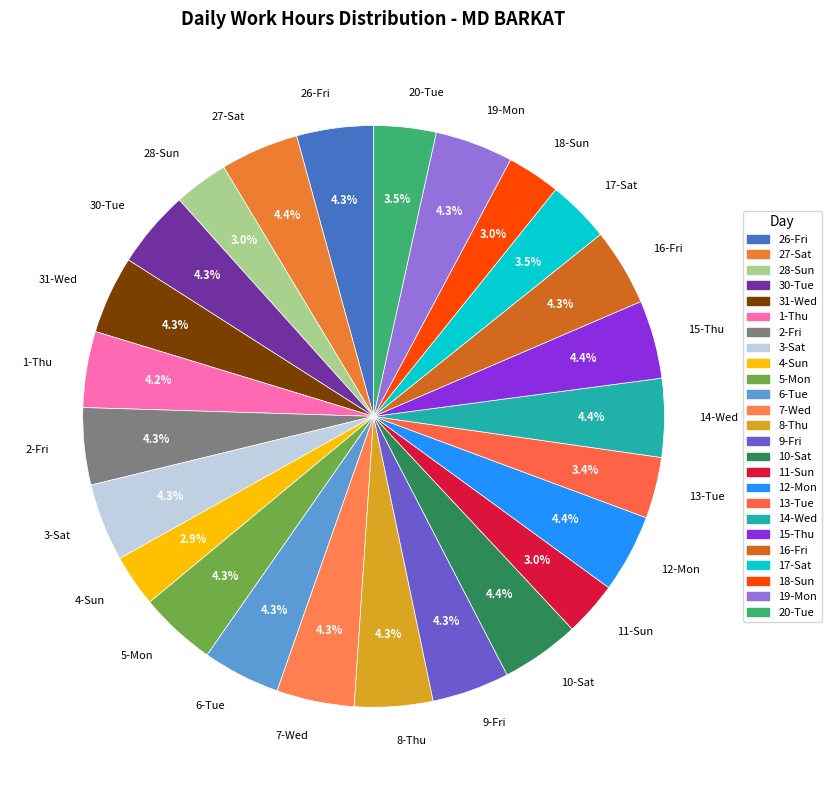

To the nearest percent, what is the difference between the 17-Sat and 7-Wed slice percentages?

1%